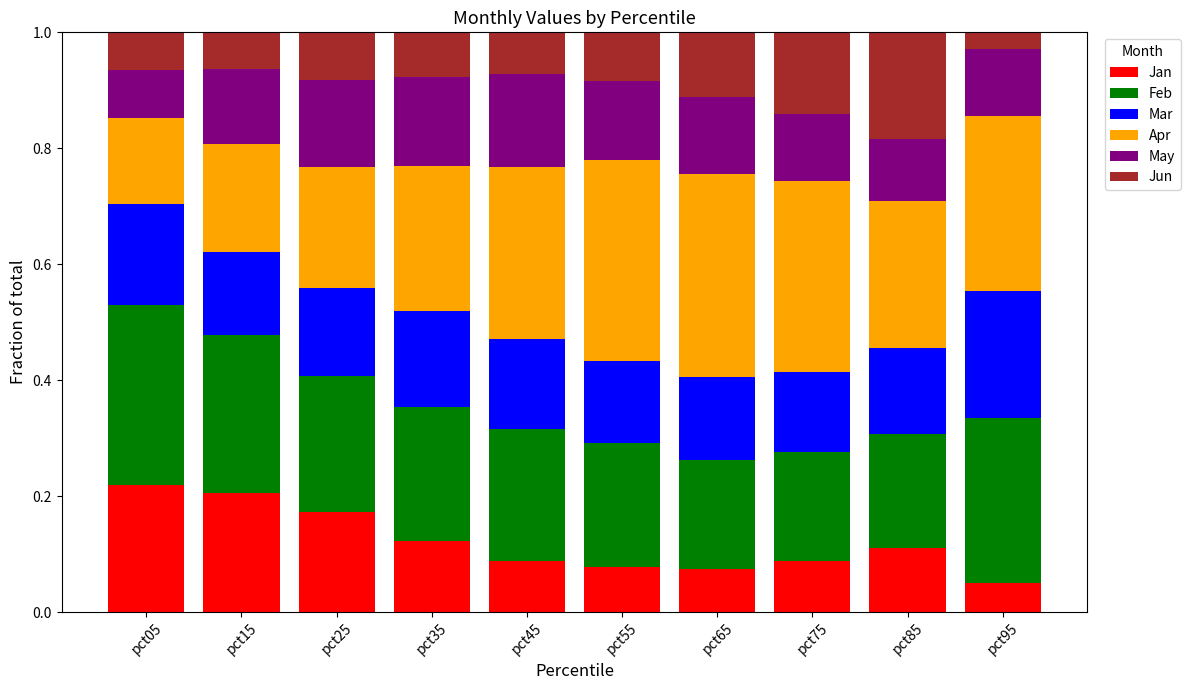

How many series are shown in this chart?

6